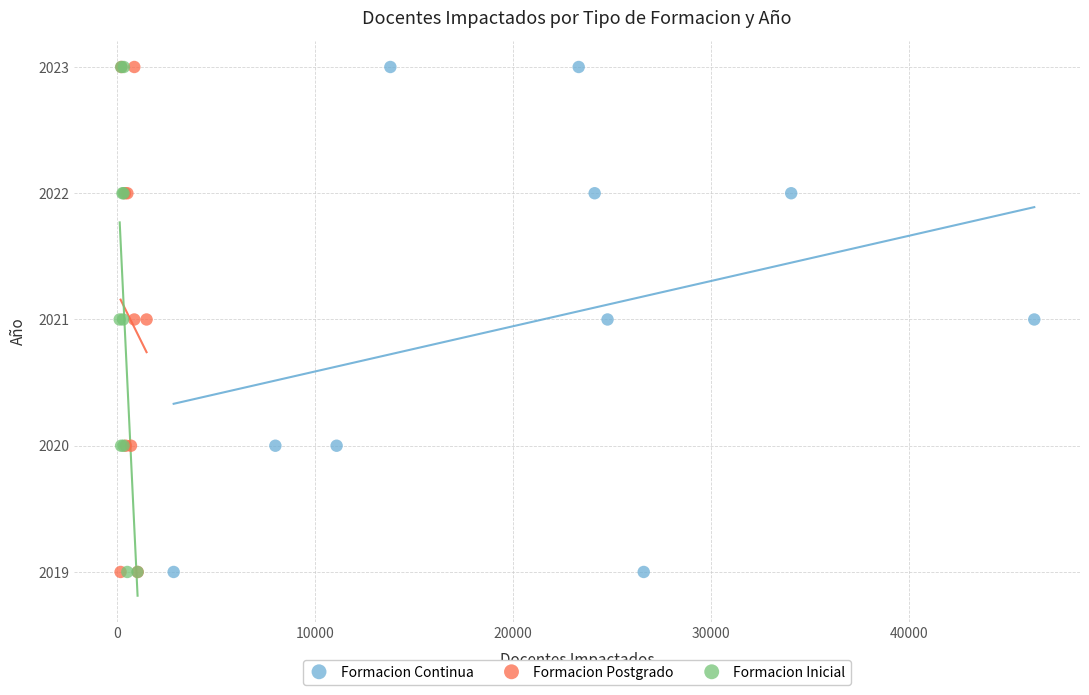

What are all the series names shown in the legend?

Formacion Continua, Formacion Postgrado, Formacion Inicial